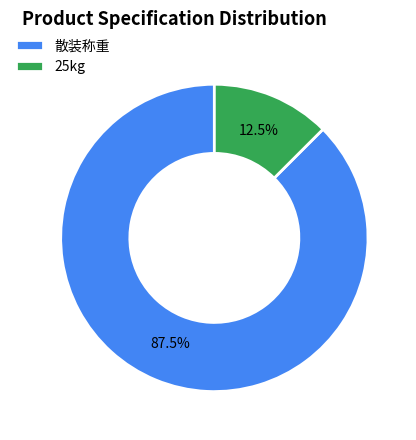

How many slices are in this pie chart?

2